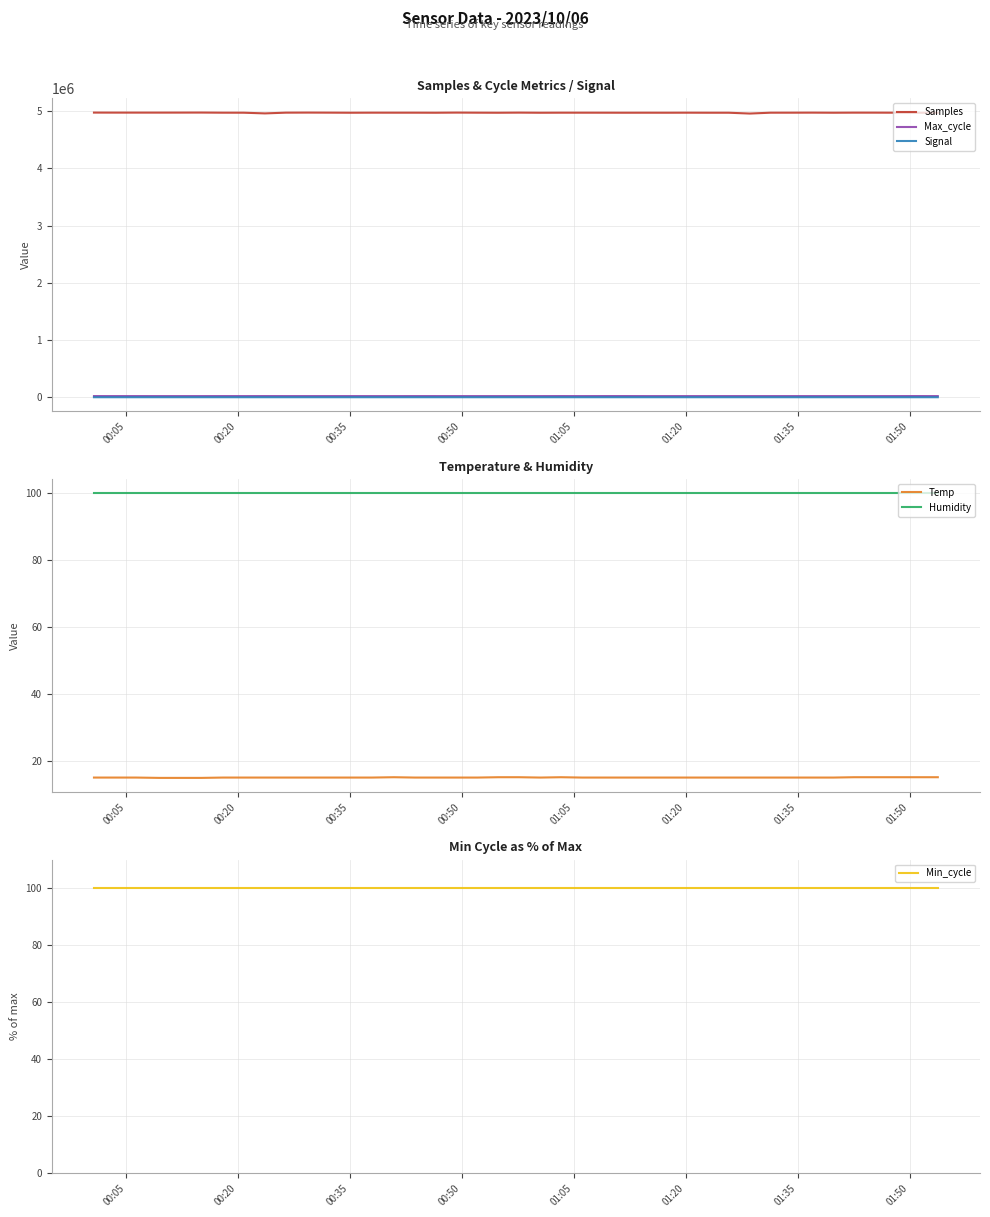

What is the maximum value for Samples?

4975086